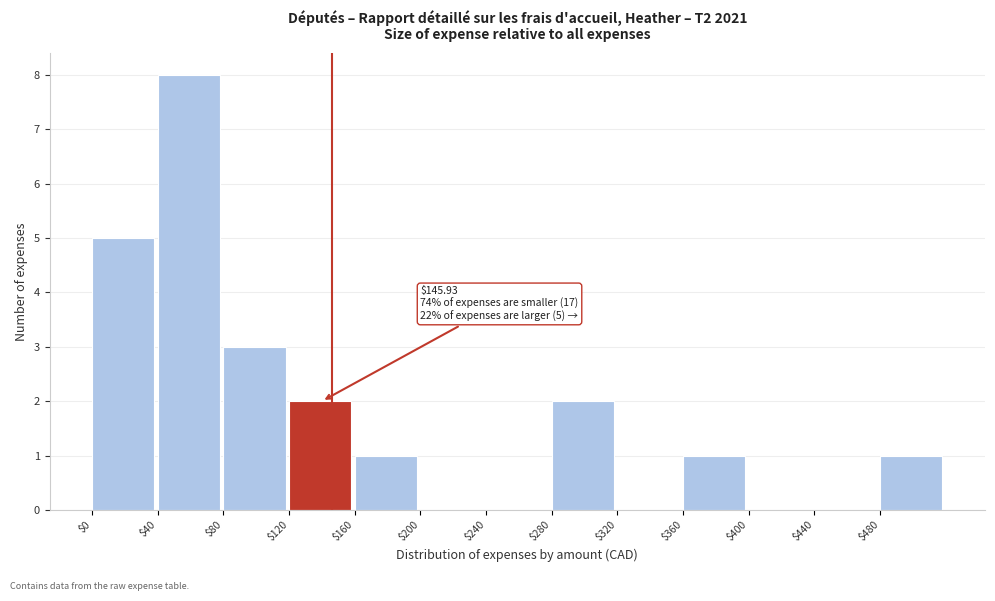

Over which range of the x-axis is the bar tallest?

40 to 80